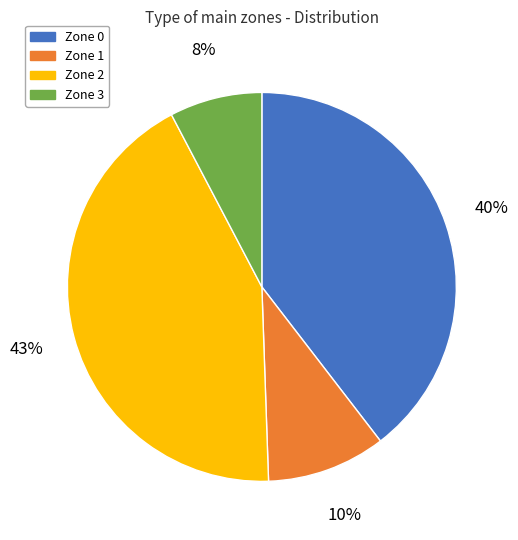

True or false: Zone 0 accounts for 40% of the total.

True